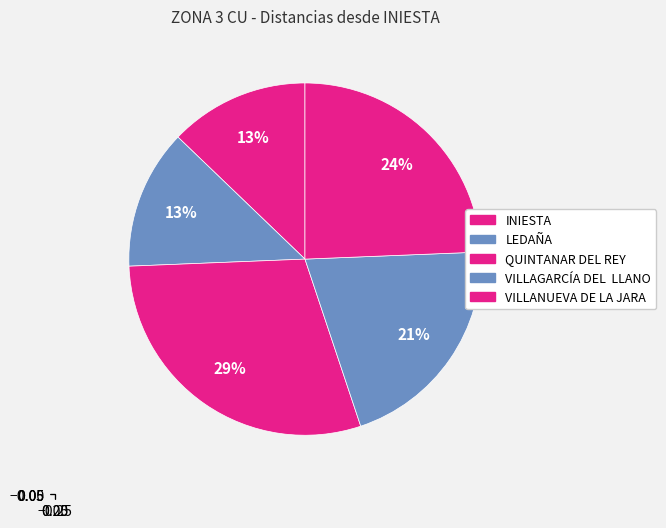

To the nearest percent, what percentage of the pie is LEDAÑA?

13%